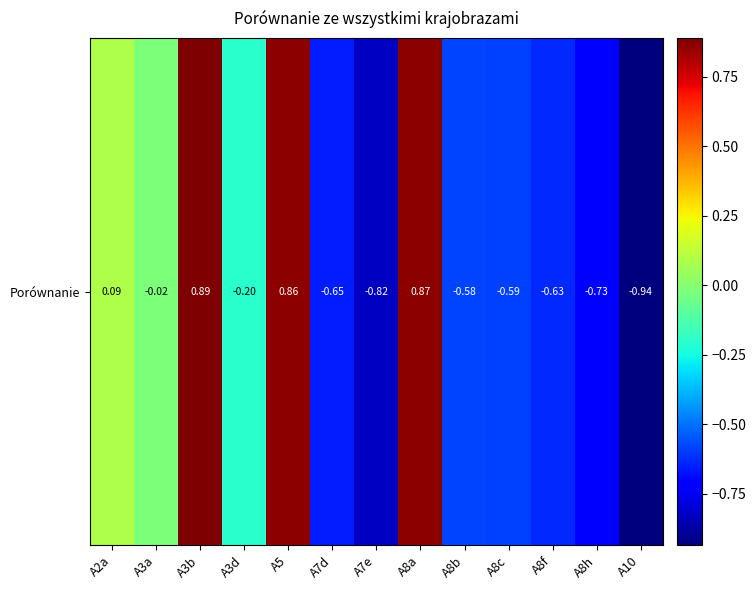

Reading right to left, extract all data points from this chart.

-0.9	-0.7	-0.6	-0.6	-0.6	0.9	-0.8	-0.7	0.9	-0.2	0.9	-0.0	0.1